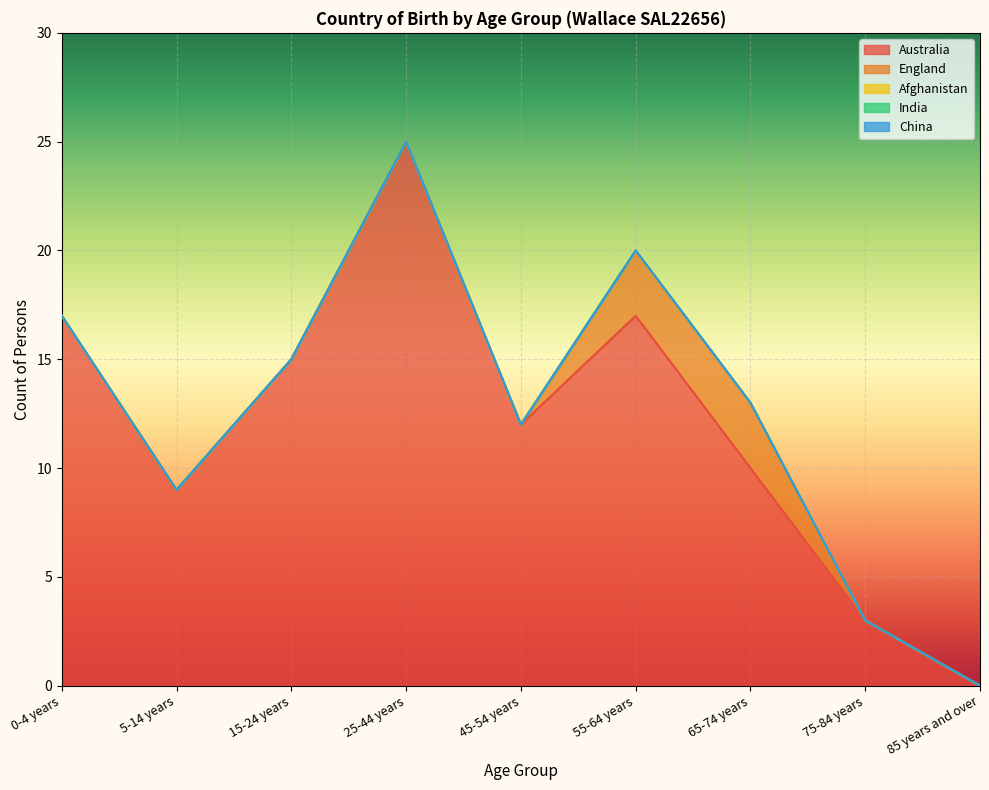

Reading left to right, transcribe all the data shown in this chart.

Australia: 0-4 years=17	5-14 years=9	15-24 years=15	25-44 years=25	45-54 years=12	55-64 years=17	65-74 years=10	75-84 years=3	85 years and over=0
England: 0-4 years=0	5-14 years=0	15-24 years=0	25-44 years=0	45-54 years=0	55-64 years=3	65-74 years=3	75-84 years=0	85 years and over=0
Afghanistan: 0-4 years=0	5-14 years=0	15-24 years=0	25-44 years=0	45-54 years=0	55-64 years=0	65-74 years=0	75-84 years=0	85 years and over=0
India: 0-4 years=0	5-14 years=0	15-24 years=0	25-44 years=0	45-54 years=0	55-64 years=0	65-74 years=0	75-84 years=0	85 years and over=0
China: 0-4 years=0	5-14 years=0	15-24 years=0	25-44 years=0	45-54 years=0	55-64 years=0	65-74 years=0	75-84 years=0	85 years and over=0